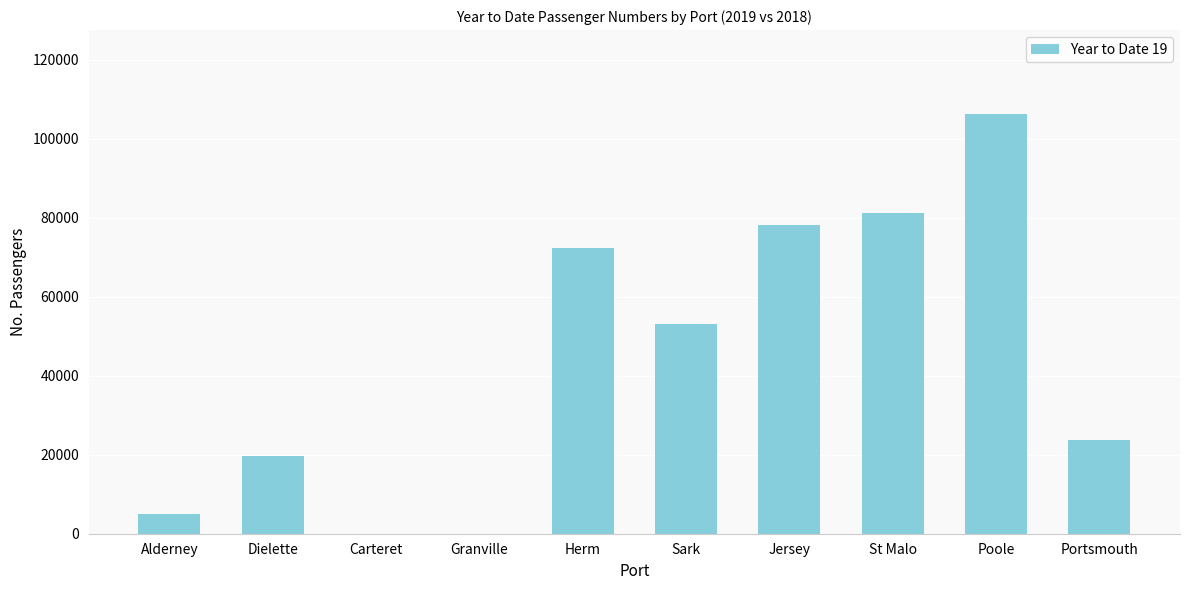

Which label corresponds to the largest value in the chart?

Poole